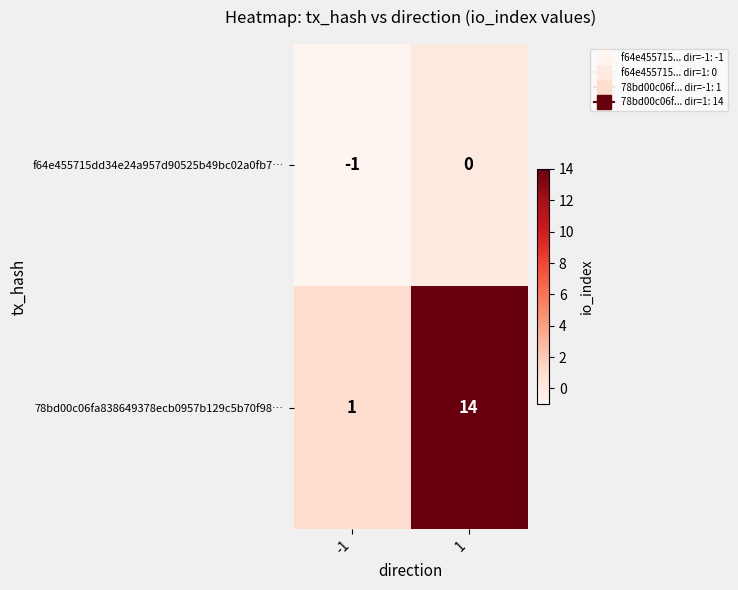

True or false: 78bd00c06fa838649378ecb0957b129c5b70f98… has a value of 1 at -1.

True